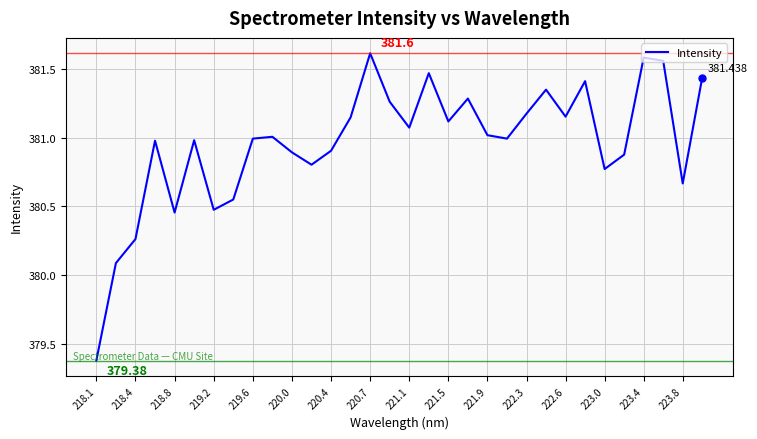

How many lines are shown in the chart?

1